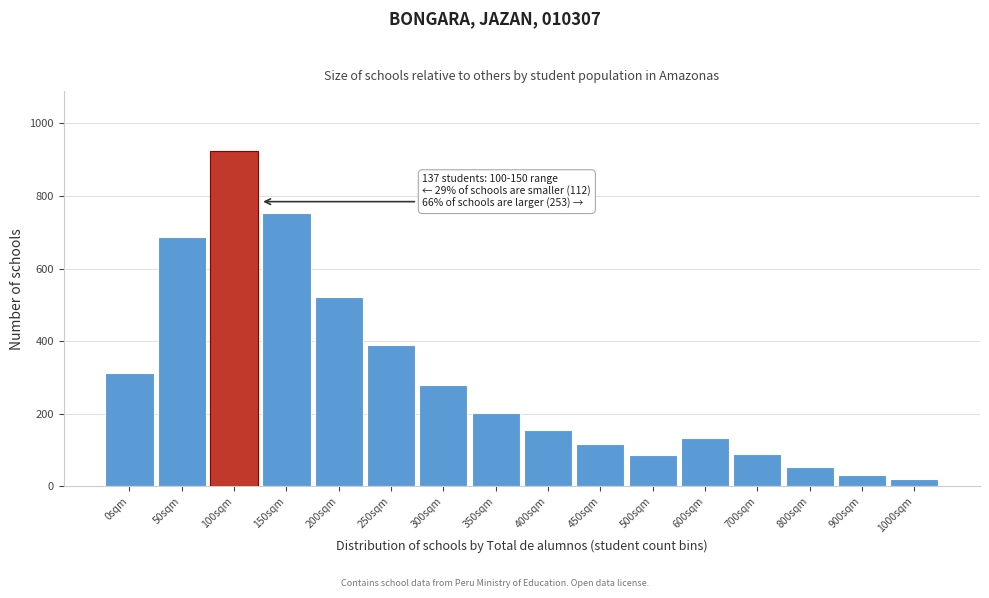

What is the difference between the maximum and minimum values?

902